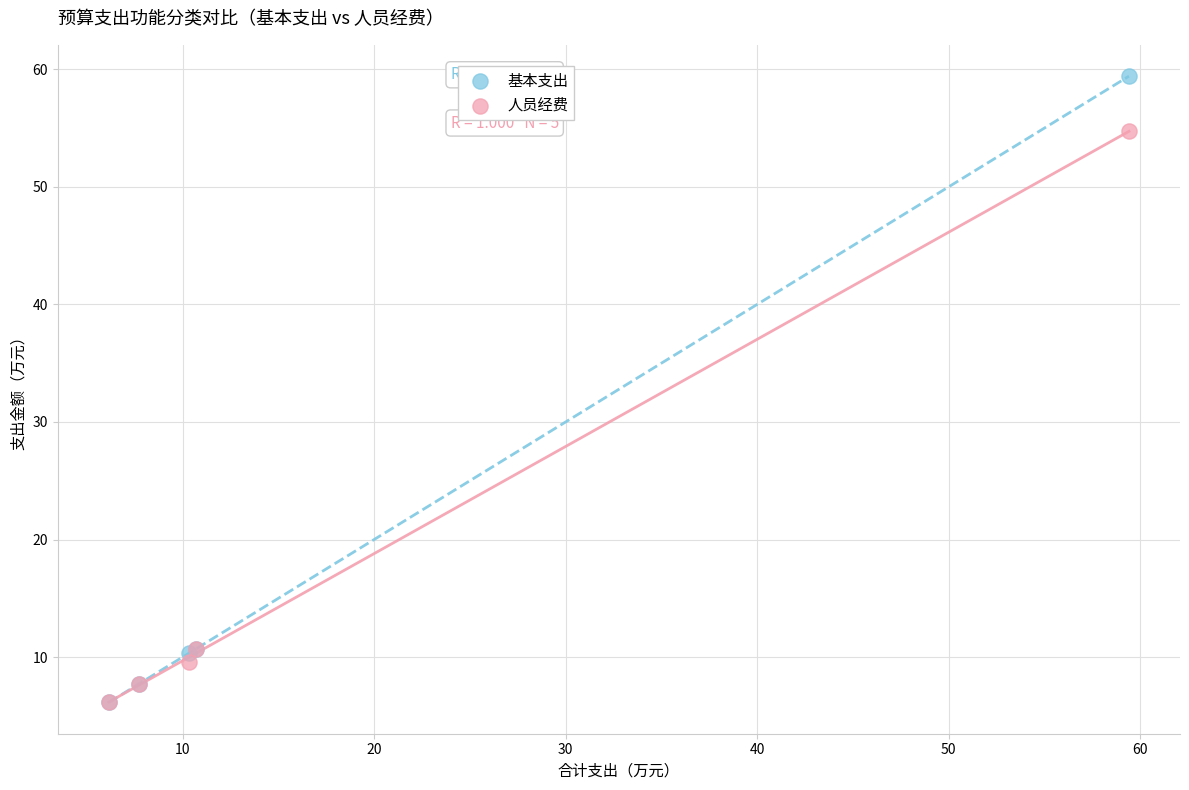

Which series contains the highest Y value?

基本支出